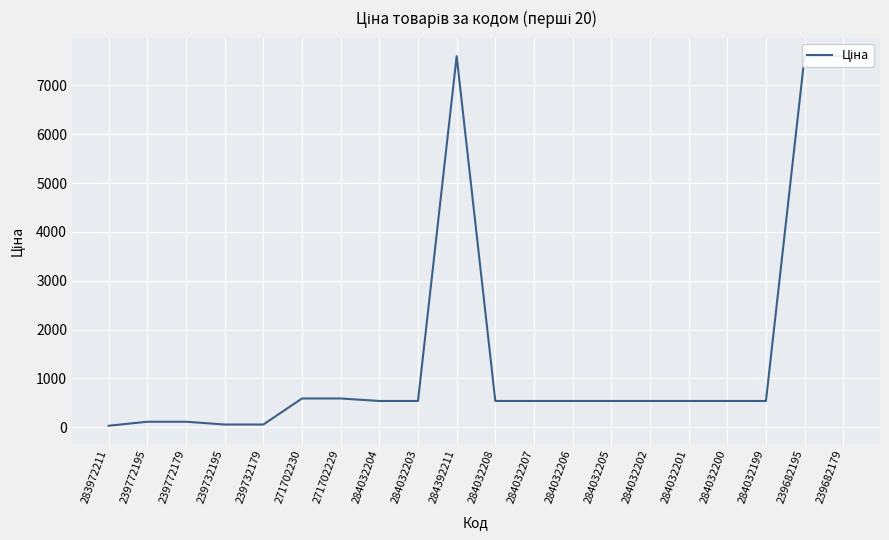

Rank the categories by value from lowest to highest.

283972211, 239732195, 239732179, 239772195, 239772179, 284032204, 284032203, 284032208, 284032207, 284032206, 284032205, 284032202, 284032201, 284032200, 284032199, 271702230, 271702229, 284392211, 239682195, 239682179